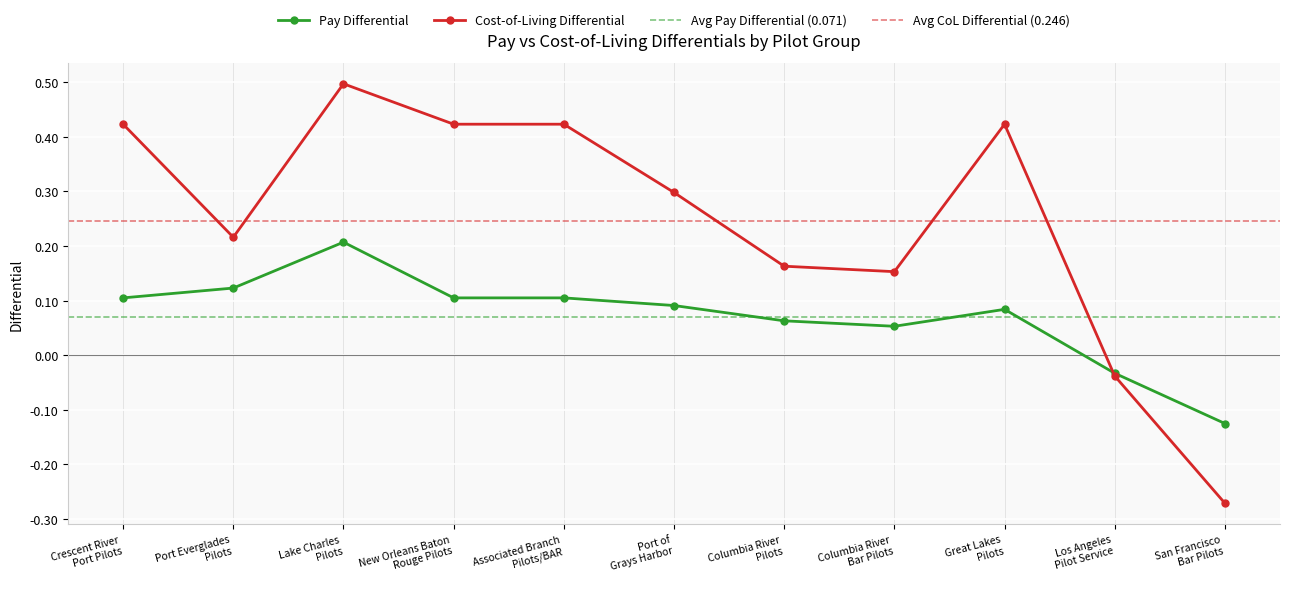

Between New Orleans Baton
Rouge Pilots and Associated Branch
Pilots/BAR, which series saw the biggest shift?

Pay Differential